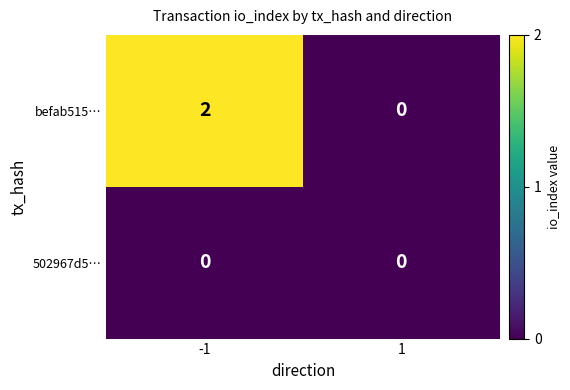

Reading right to left, list all the values displayed in this chart.

befab515…: 0	2
502967d5…: 0	0